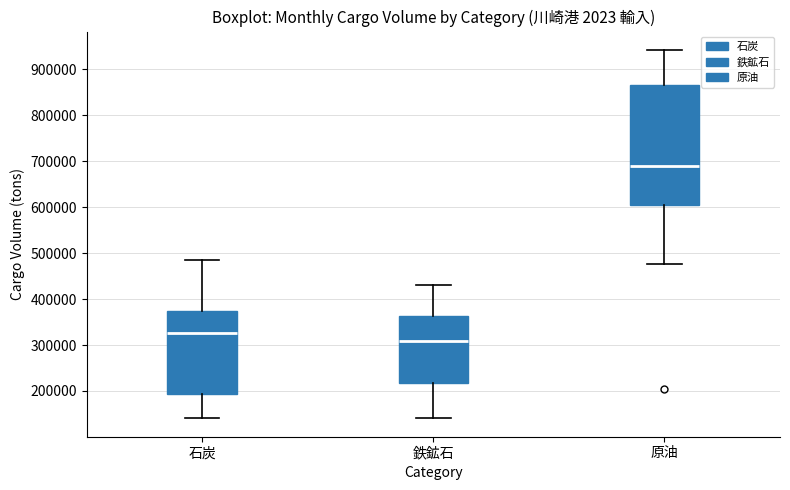

Reading left to right, read every box against the y-axis: the position of its median line, the range the box covers, and the ends of its whiskers. The values are not printed on the chart, so give them approximately, as read against the axis.

石炭: median 330000, box 190000 to 370000, whiskers 140000 to 480000
鉄鉱石: median 310000, box 220000 to 360000, whiskers 140000 to 430000
原油: median 690000, box 600000 to 870000, whiskers 480000 to 940000